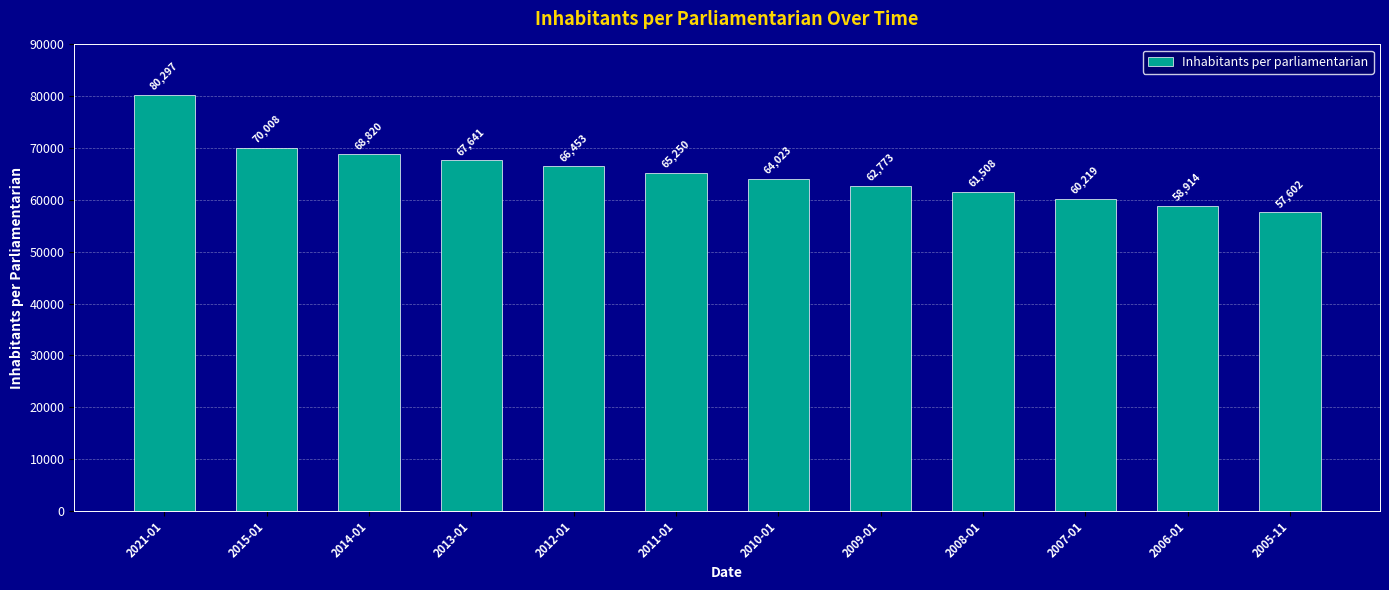

Does the chart contain stacked bars?

No